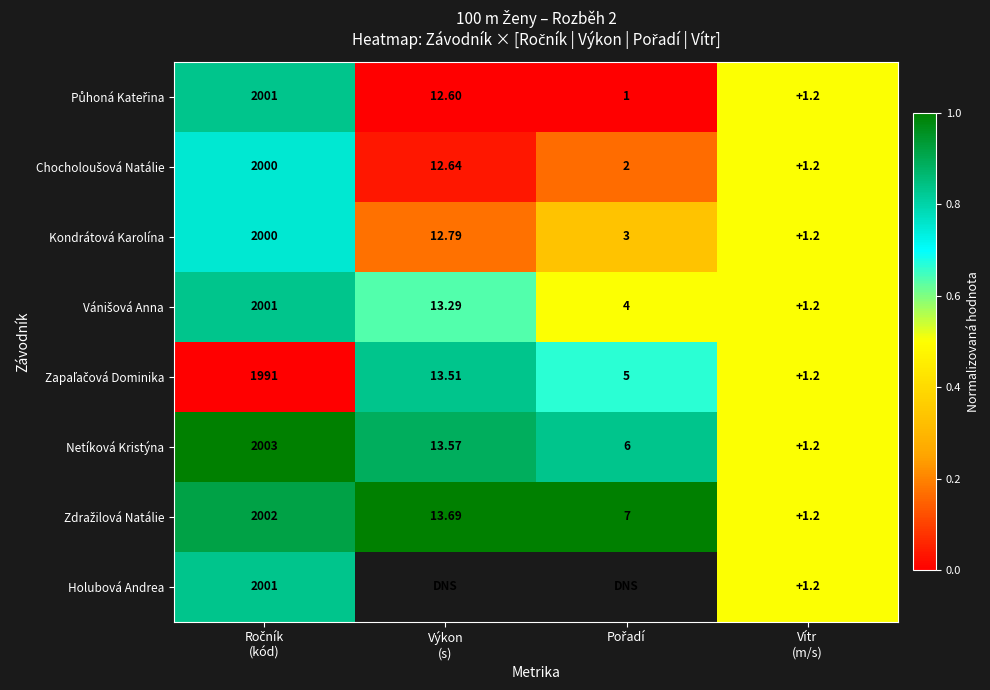

Between Pořadí and Ročník
(kód), which is larger?

Ročník
(kód)